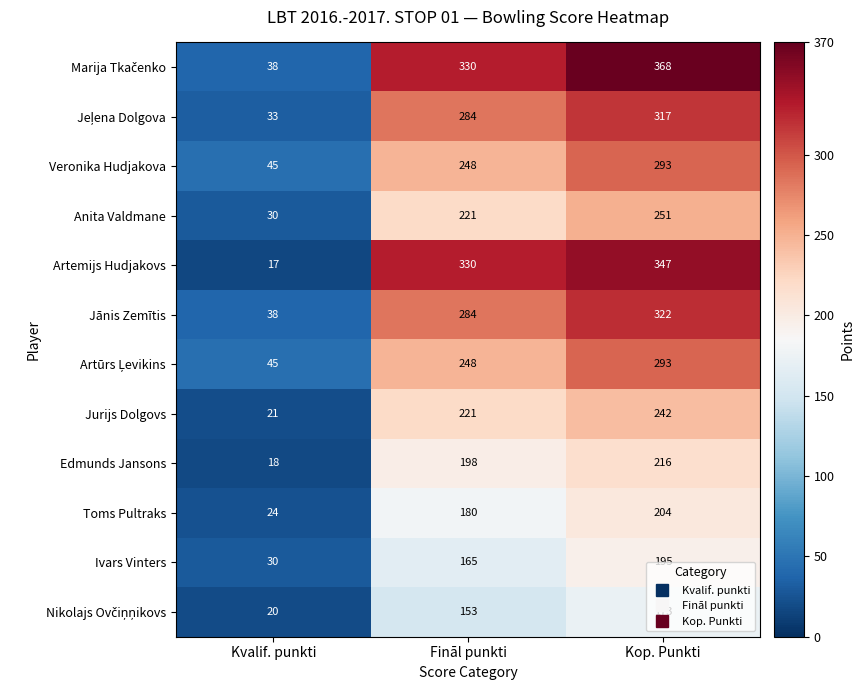

At which category is the sum across all series the highest?

Kop. Punkti